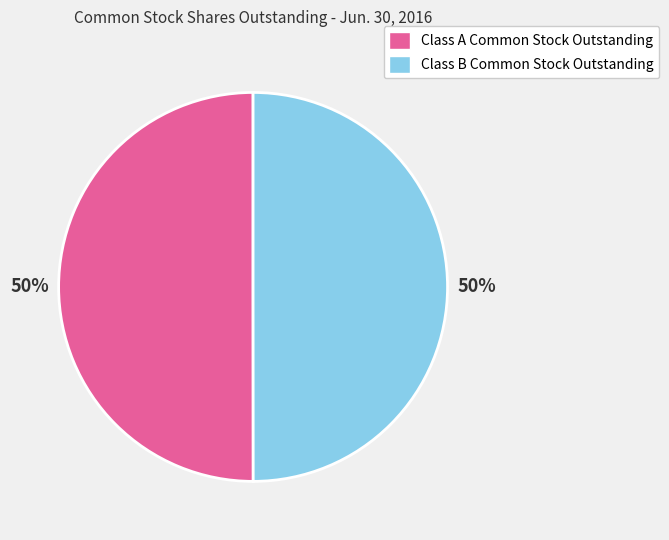

Is it true that Class B Common Stock Outstanding is 40% of the pie?

False